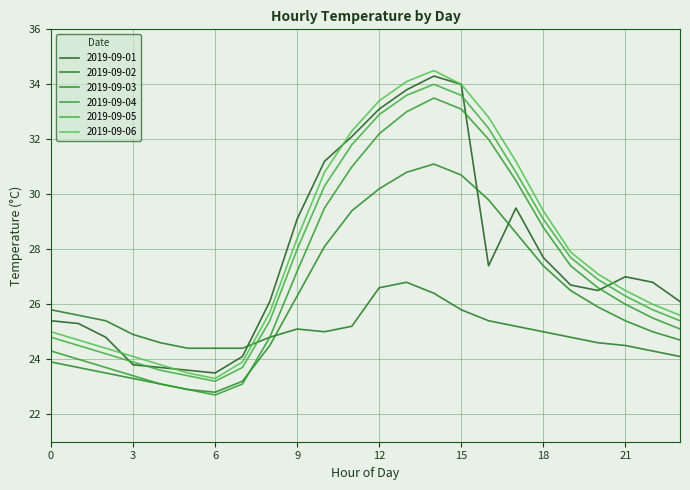

What is the greatest value displayed?

34.5